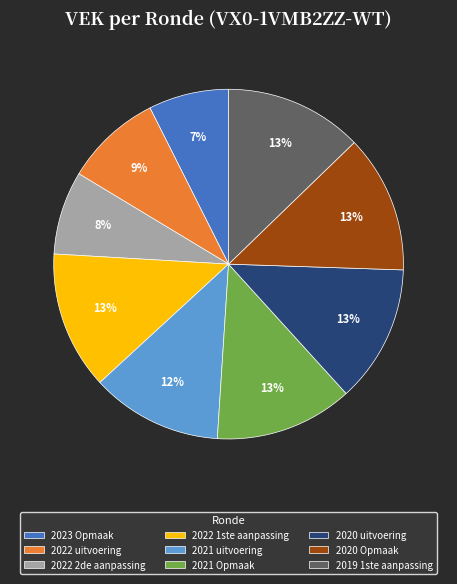

The 2022 1ste aanpassing slice represents 1% of the pie. True or false?

False